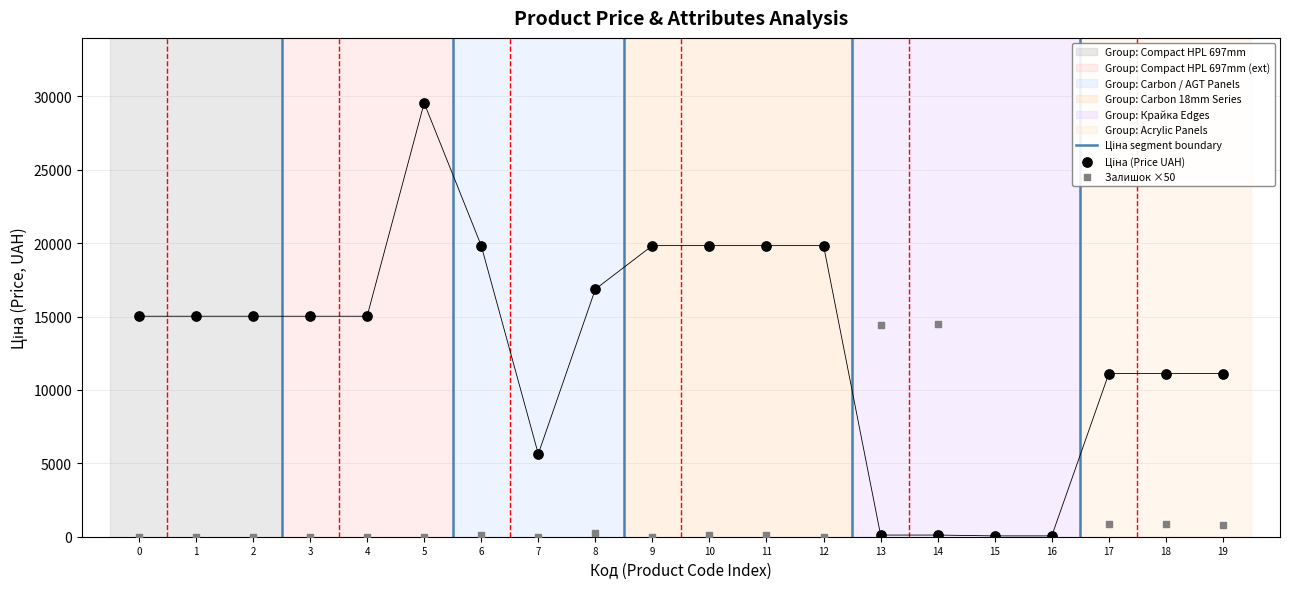

Which series has the largest Y range (max minus min)?

Ціна